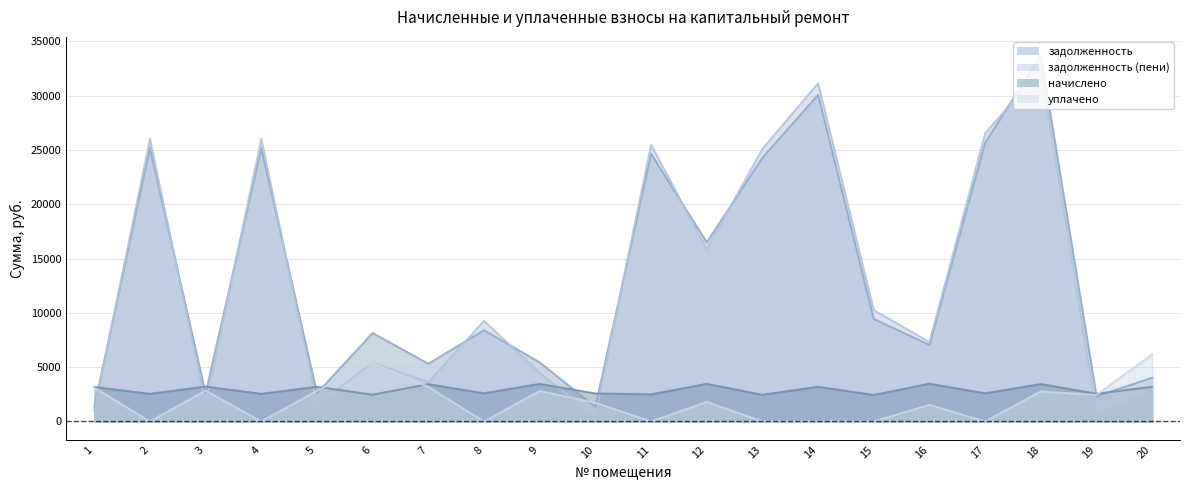

Reading left to right, transcribe all the data shown in this chart.

задолженность: 1313.5	25192.4	2579.4	25192.4	2605.4	8150.9	5317.9	8400.9	5447.4	1341.8	24665.4	16503.6	24296.3	30085.1	9439.3	7058.5	25666.9	33735.8	2326.5	4027.5
задолженность (пени): 946.3	26041.4	1523.0	26041.4	1525.4	5439.2	3621.8	9265.8	4470.6	482.2	25496.6	15852.5	25115.1	31150.7	10252.7	7320.2	26531.8	32482.3	731.6	3005.1
начислено: 3175.5	2546.8	3212.8	2546.8	3196.8	2466.9	3436.6	2594.7	3463.2	2578.8	2493.5	3463.2	2456.2	3196.8	2440.3	3479.2	2594.7	3447.2	2552.1	3196.8
уплачено: 3118.3	0.0	2841.4	0.0	2827.2	5393.4	3182.4	0.0	2808.3	1719.2	0.0	1805.6	0.0	0.0	0.0	1531.7	0.0	2766.4	2445.6	6190.9